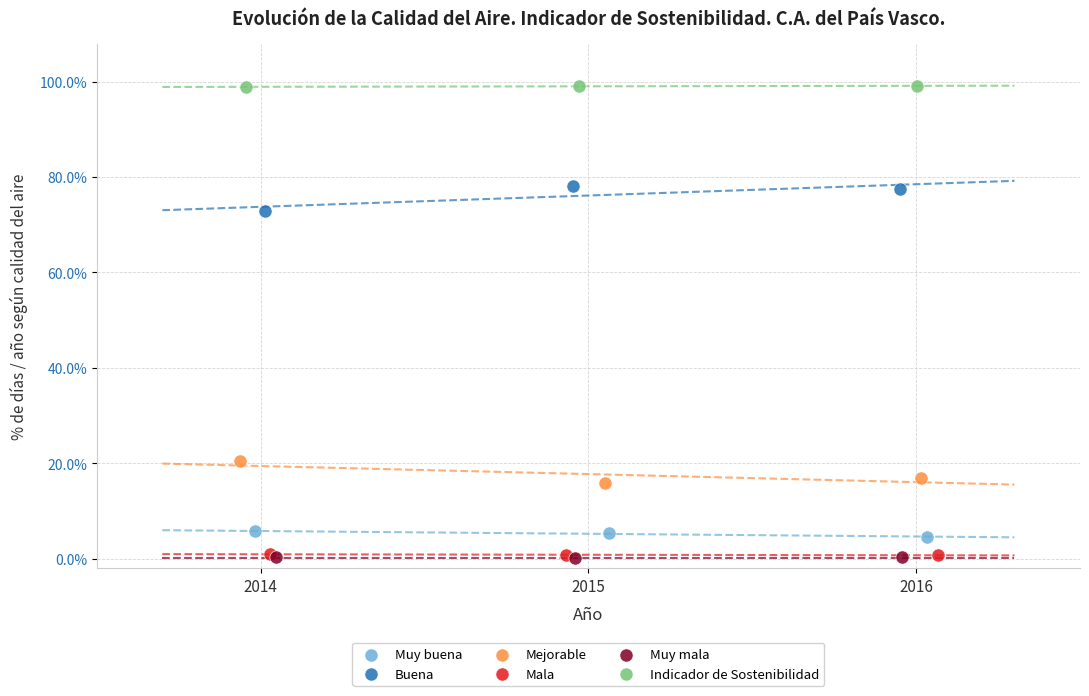

What are all the series names shown in the legend?

Muy buena, Buena, Mejorable, Mala, Muy mala, Indicador de Sostenibilidad